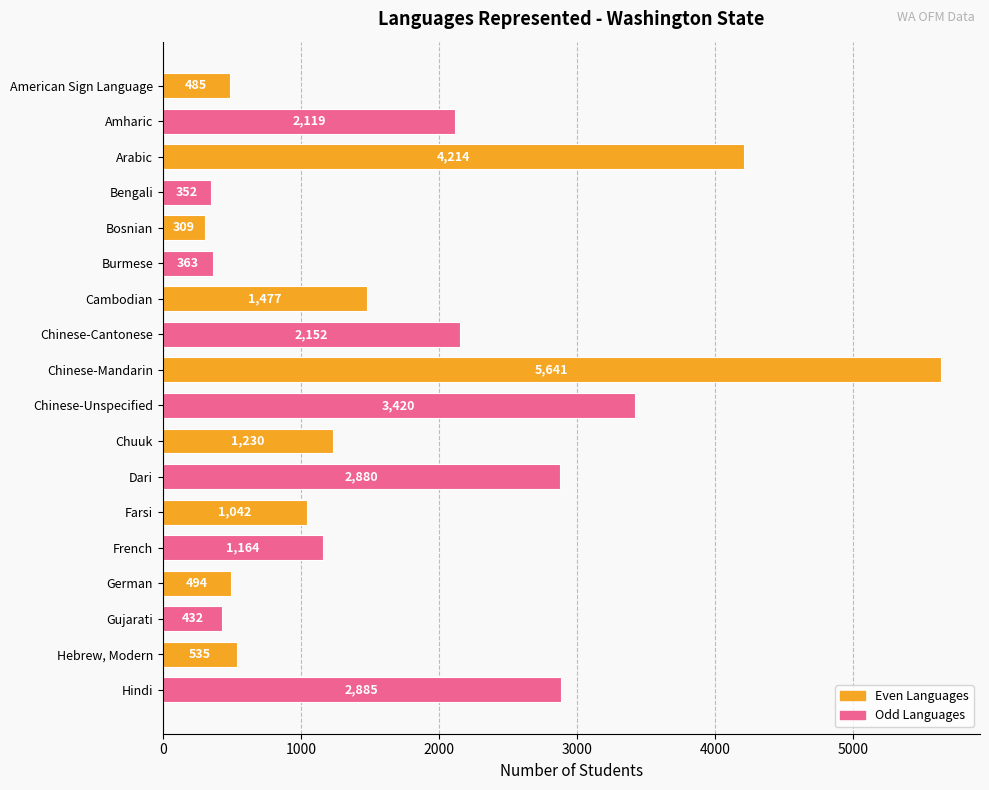

Are the bars grouped side by side (vs. stacked)?

No